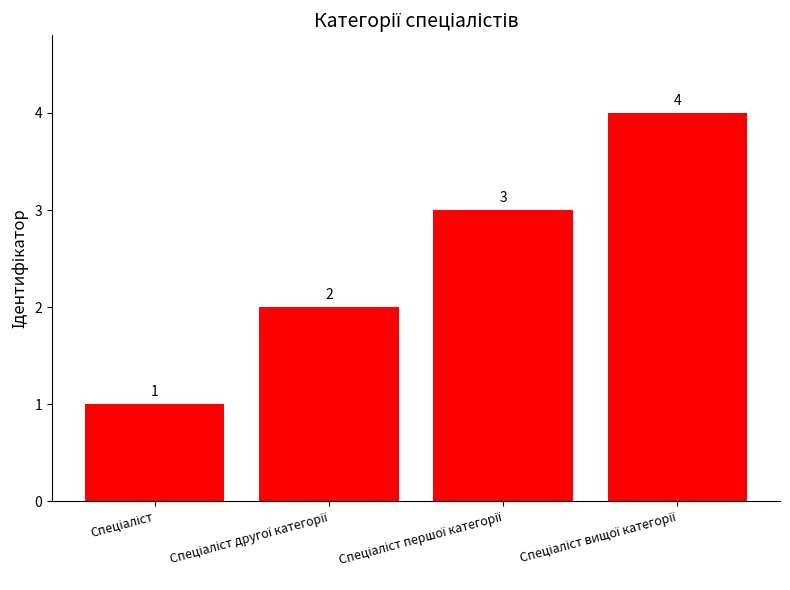

What is the minimum value shown in the chart?

1